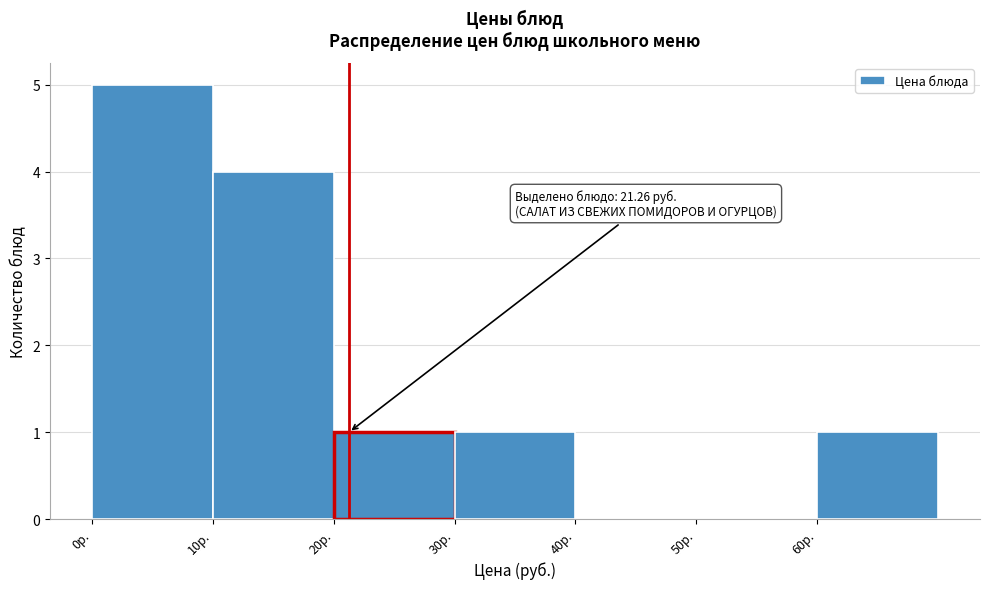

Over which range of the x-axis is the bar tallest?

0 to 10